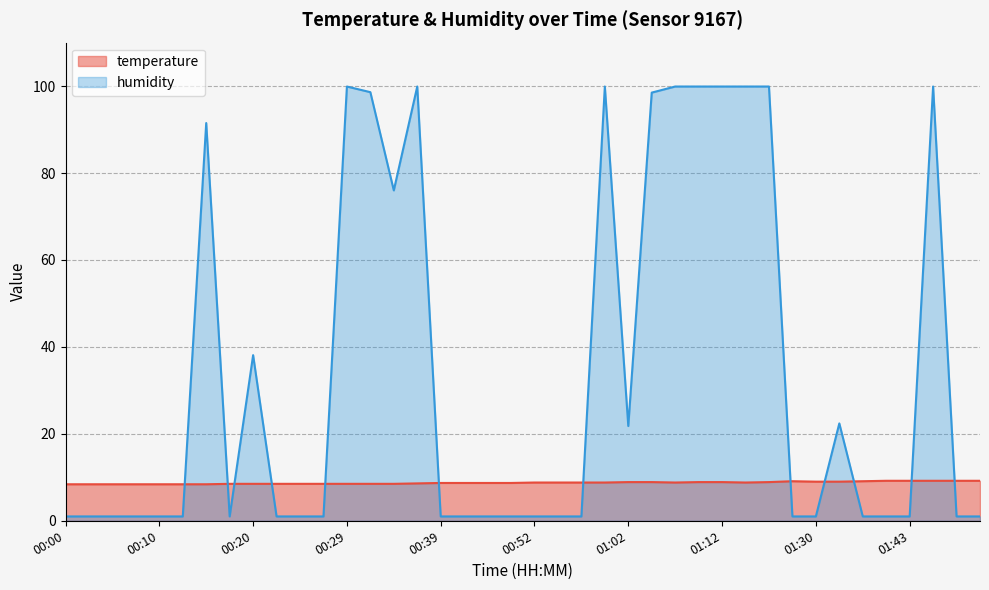

How many lines are shown in the chart?

2